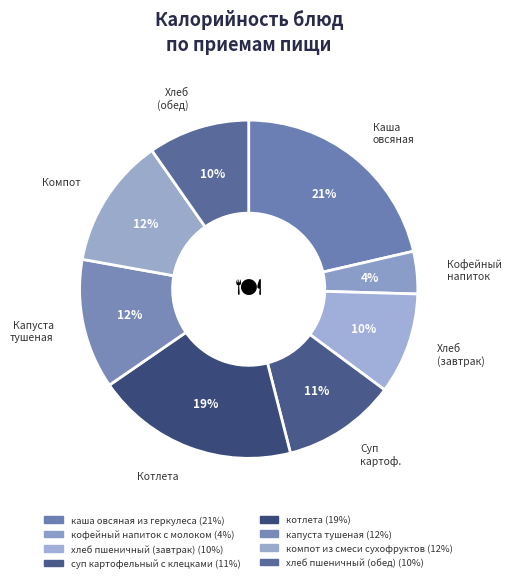

Count the number of slices in the pie.

8